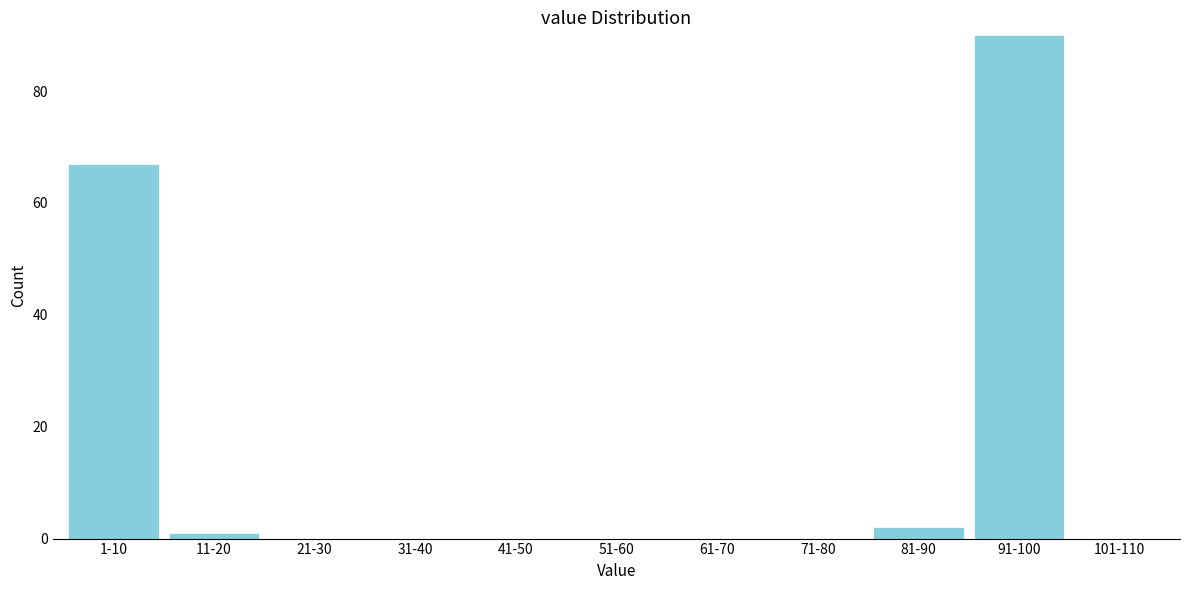

Reading right to left, extract all data points from this chart.

101-110=0	91-100=90	81-90=2	71-80=0	61-70=0	51-60=0	41-50=0	31-40=0	21-30=0	11-20=1	1-10=67